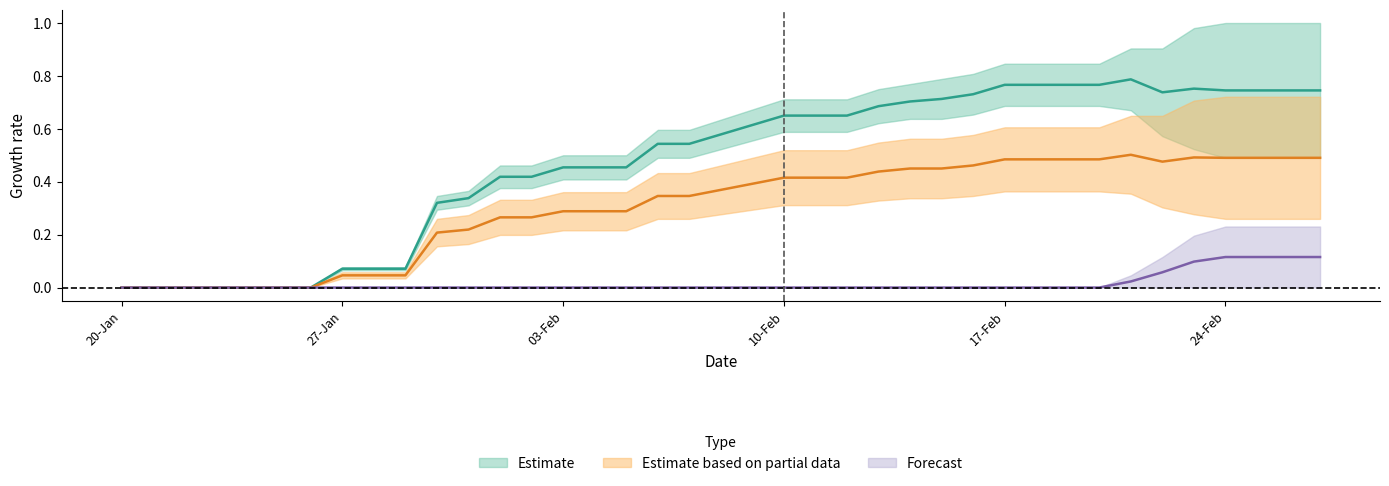

At how many categories does at least one series exceed 0?

31